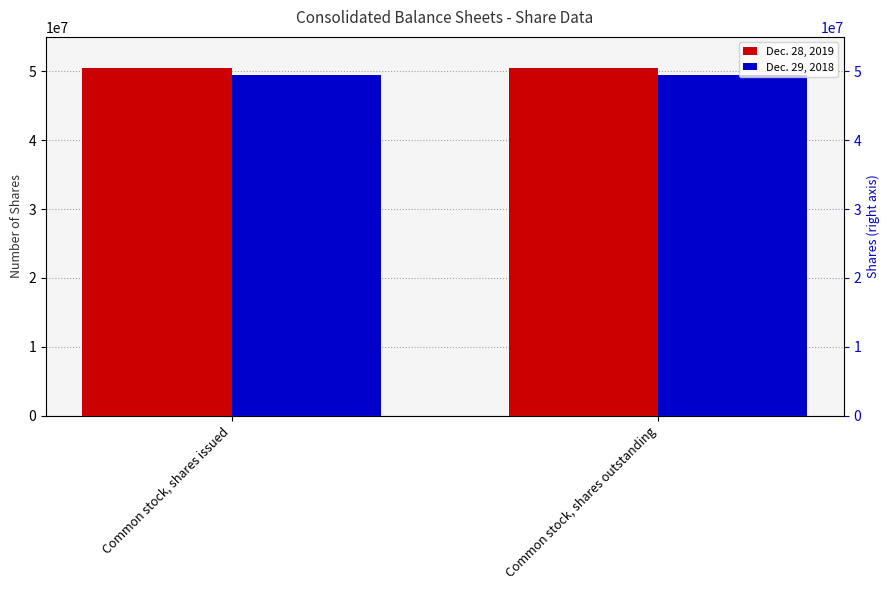

True or false: Dec. 28, 2019 has a value of 50516477 at Common stock, shares outstanding.

True